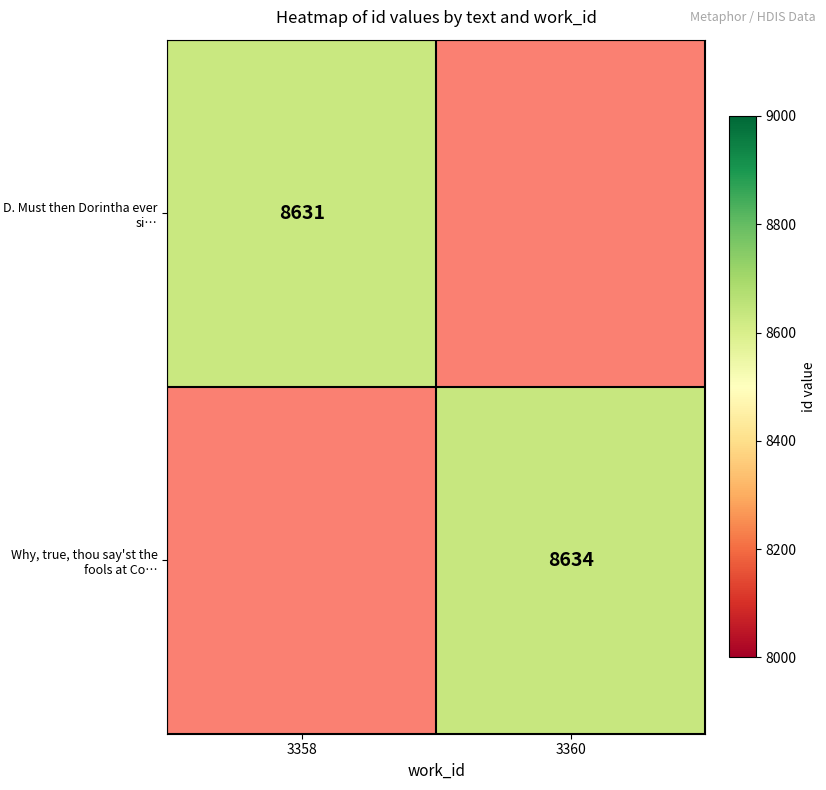

Is the value of Why, true, thou say'st the fools at Co… at 3360 greater than the value of D. Must then Dorintha ever si… at 3358?

Yes